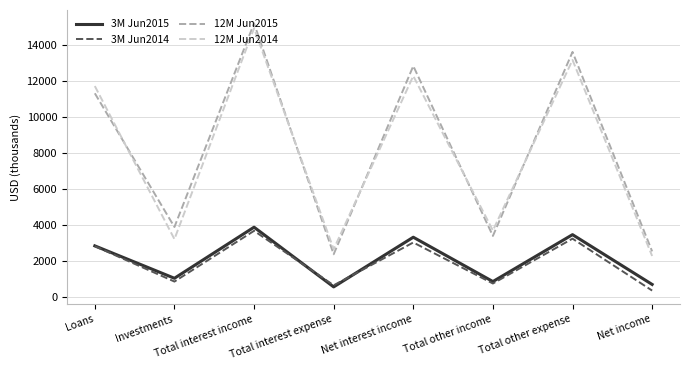

True or false: 3M Jun2014 and 12M Jun2014 intersect in this chart.

False